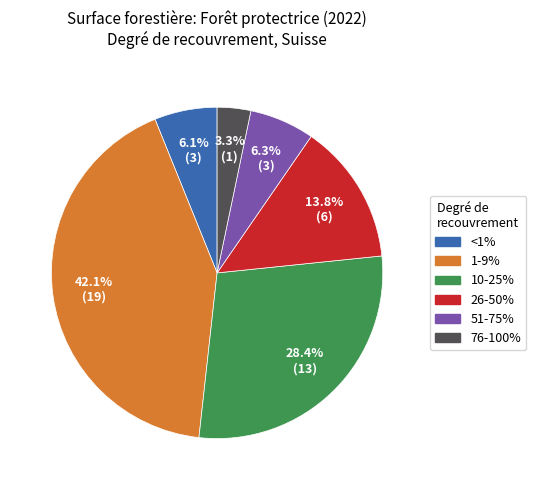

Is there any slice that represents more than half of the pie?

No